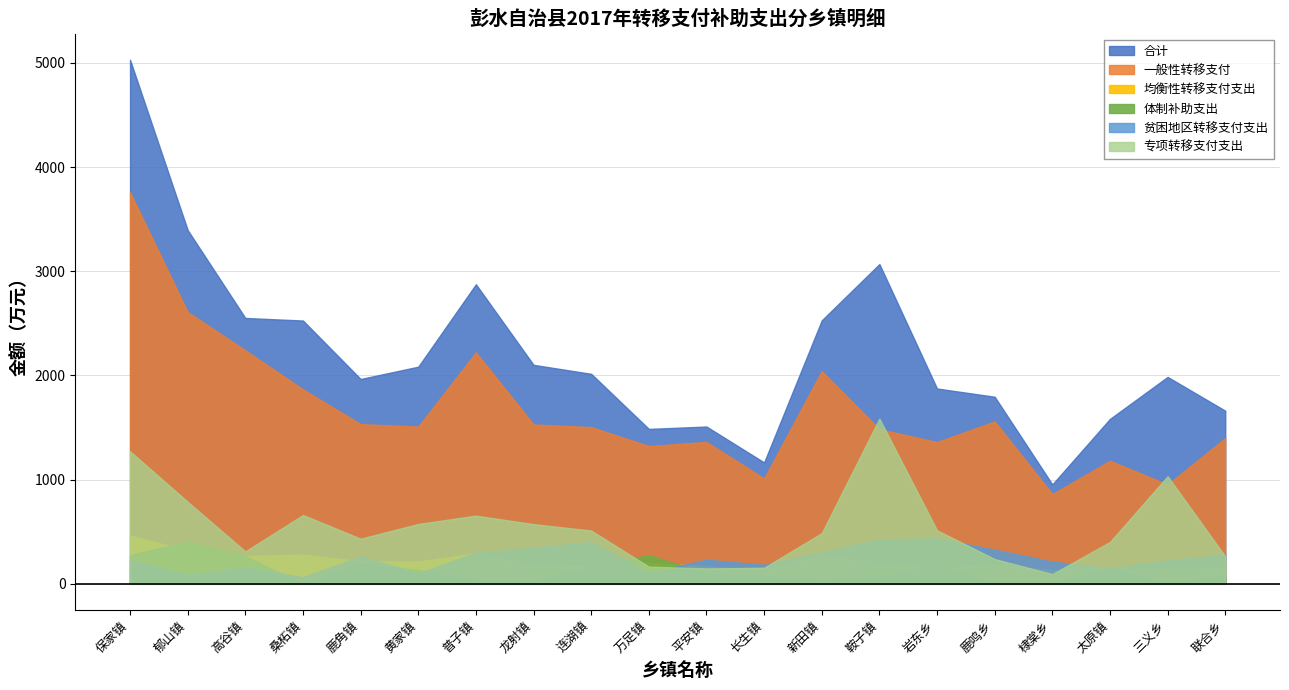

How many lines are shown in the chart?

6